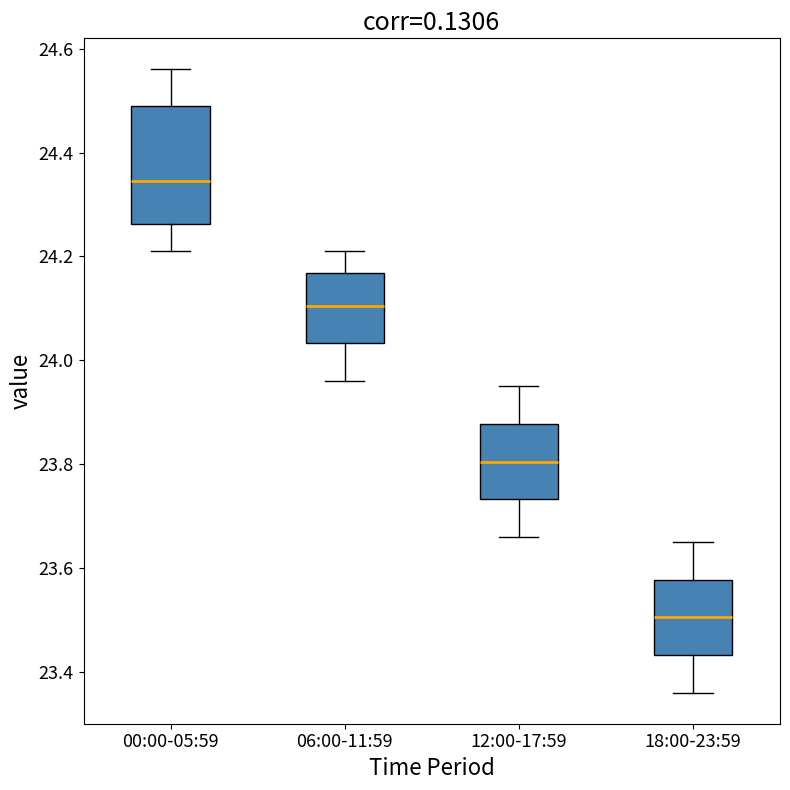

Reading left to right, read every box against the y-axis: the position of its median line, the range the box covers, and the ends of its whiskers. The values are not printed on the chart, so give them approximately, as read against the axis.

00:00-05:59: median 24.34, box 24.26 to 24.50, whiskers 24.22 to 24.56
06:00-11:59: median 24.10, box 24.04 to 24.16, whiskers 23.96 to 24.22
12:00-17:59: median 23.80, box 23.74 to 23.88, whiskers 23.66 to 23.96
18:00-23:59: median 23.50, box 23.44 to 23.58, whiskers 23.36 to 23.66